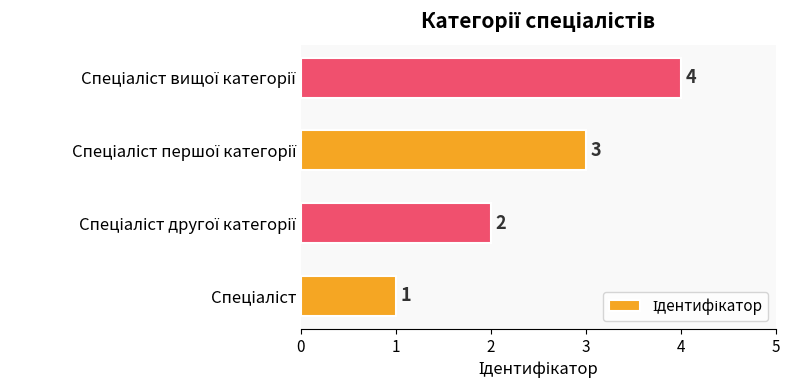

What is the difference between the maximum and minimum values?

3